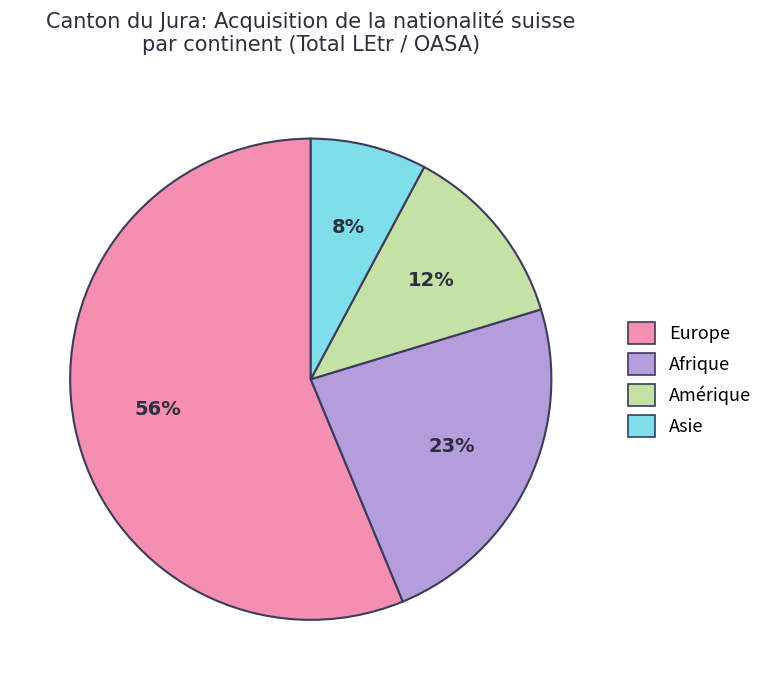

What percentage is the Afrique slice, to the nearest percent?

23%